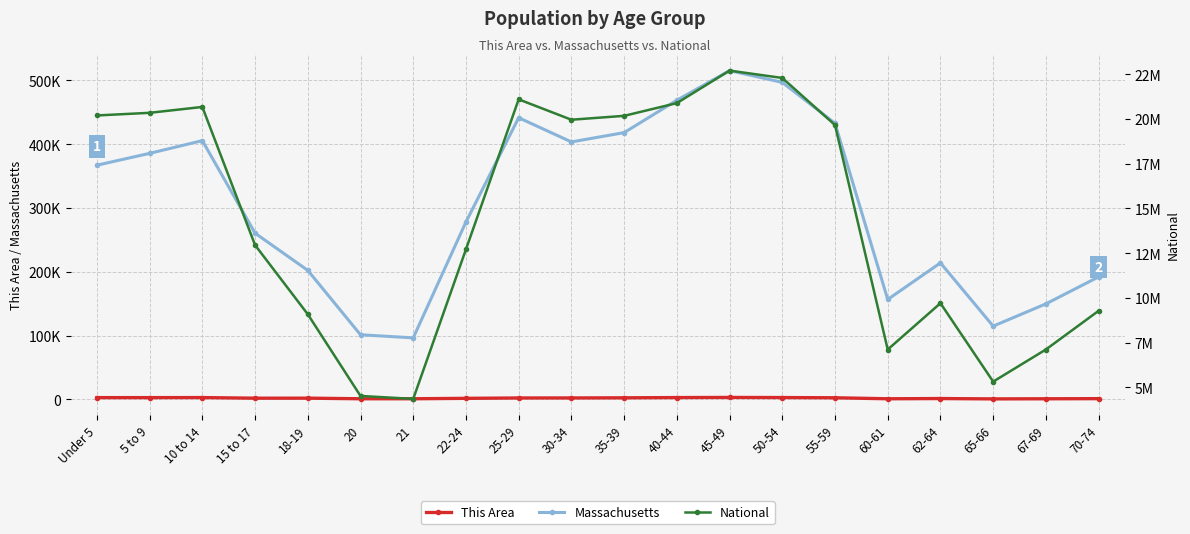

What is the label of the 4th point from the right?

62-64